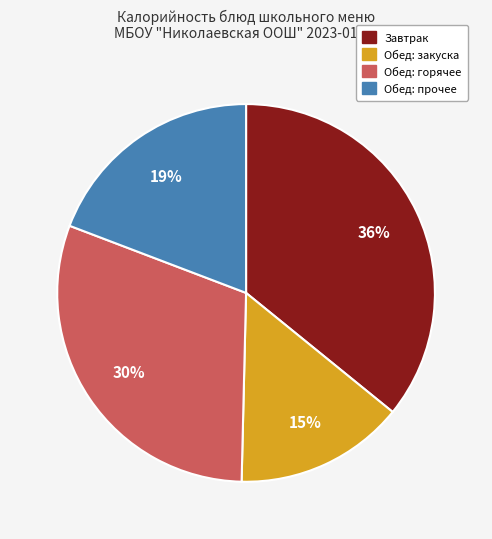

To the nearest percent, what is the average slice percentage?

25%